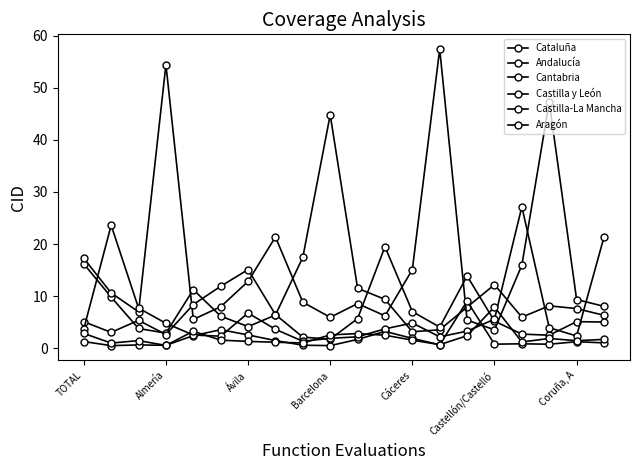

At which category is the sum across all series the highest?

13